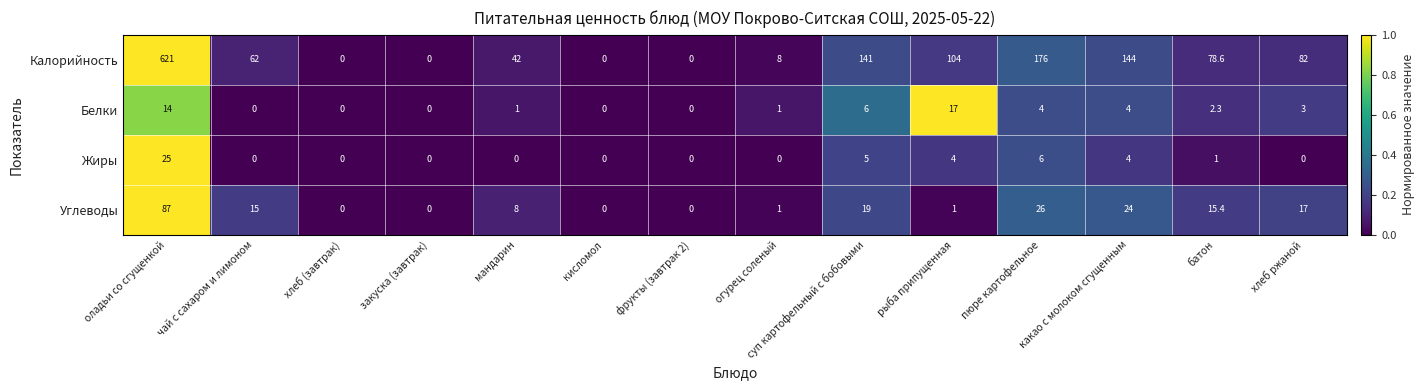

At how many categories does at least one series exceed 92?

5